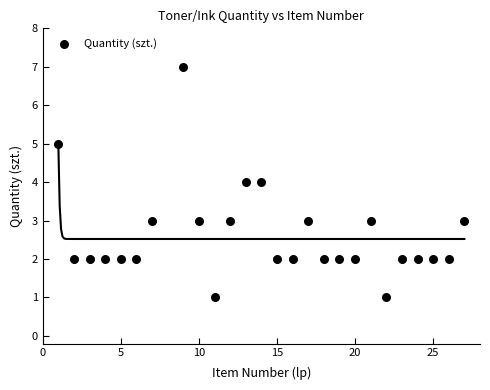

What is the range of Y values (max minus min)?

6